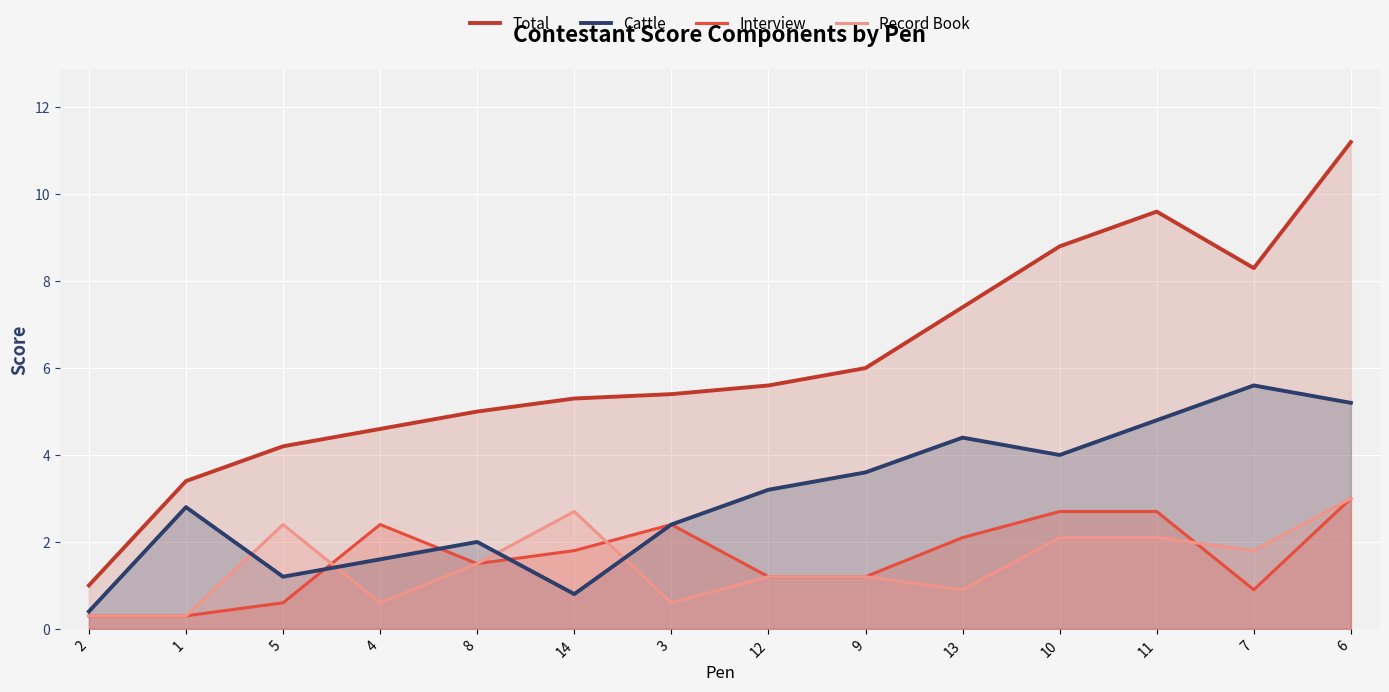

Where do Record Book and Cattle first cross each other?

1 and 5